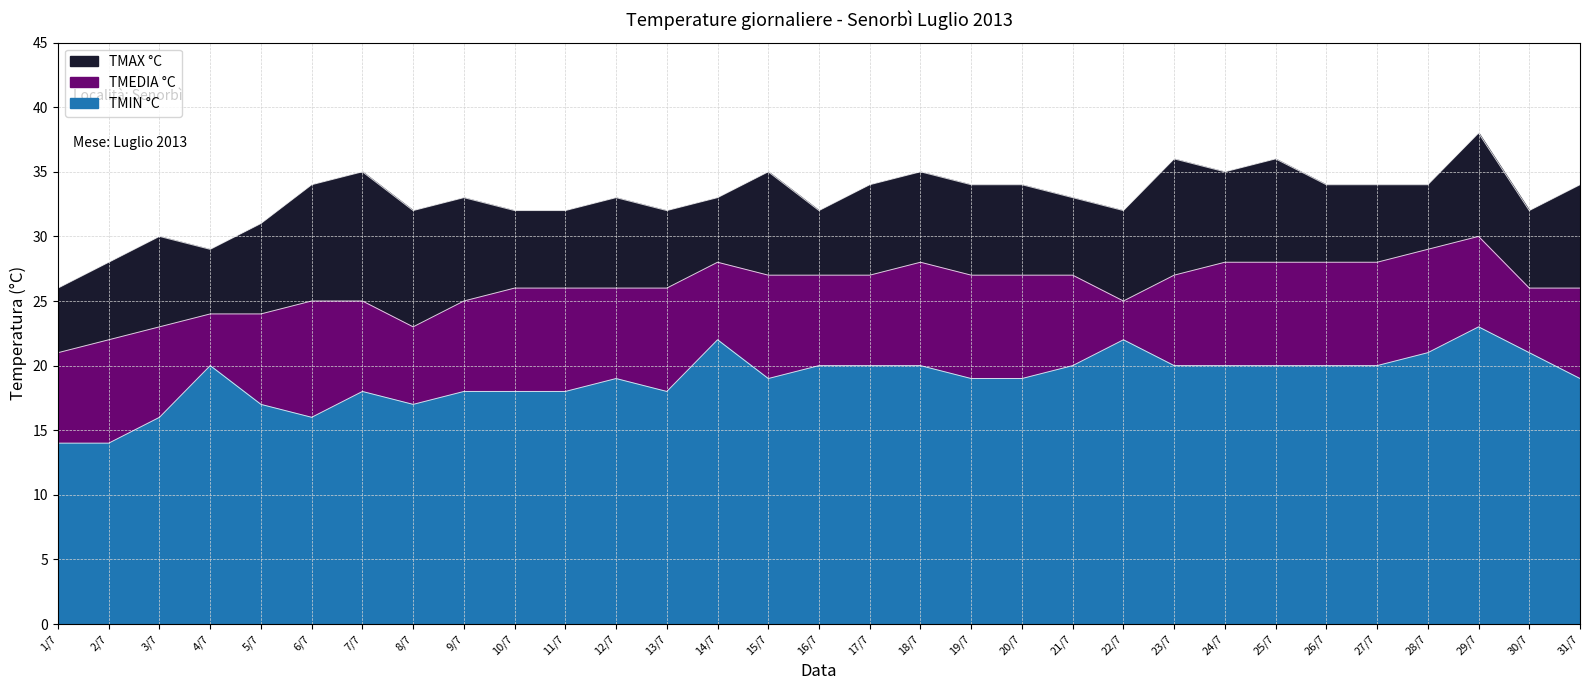

What is the maximum value shown in the chart?

38